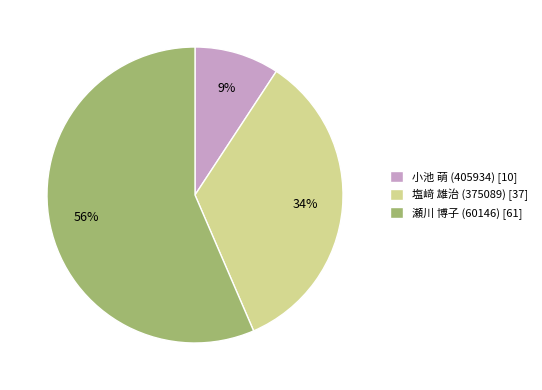

Is the sum of 塩﨑 雄治 (375089) and 瀬川 博子 (60146) greater than half?

Yes